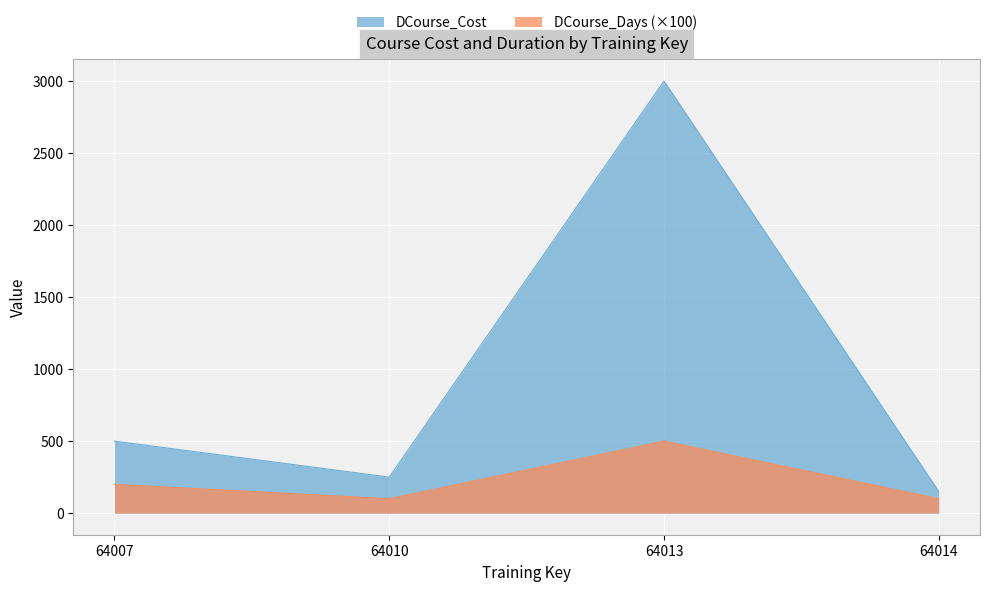

How many categories are shown in the chart?

4